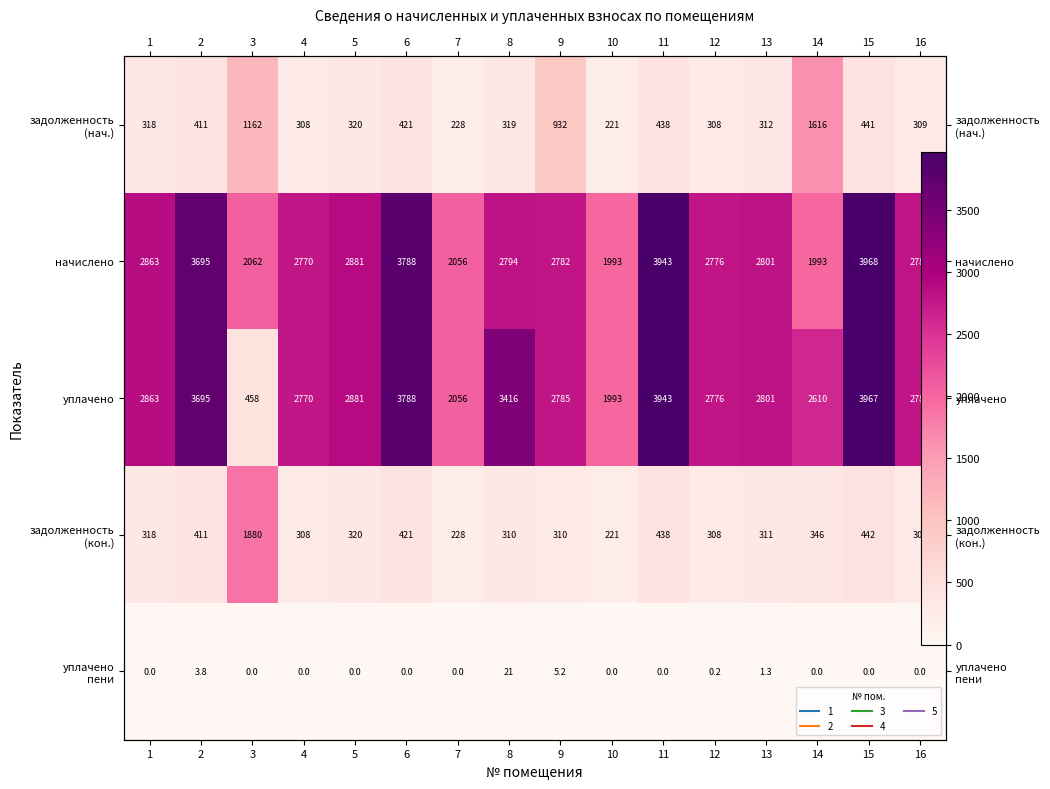

At which category is the sum across all series the highest?

15